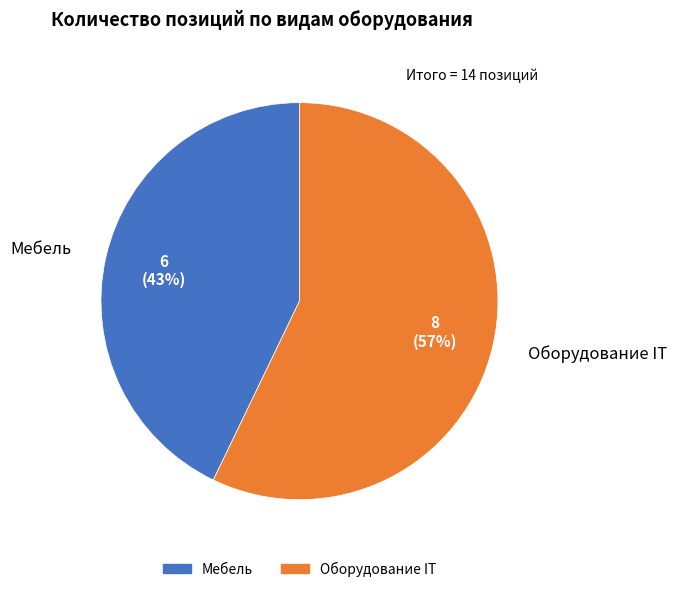

Between Оборудование IT and Мебель, which is larger?

Оборудование IT